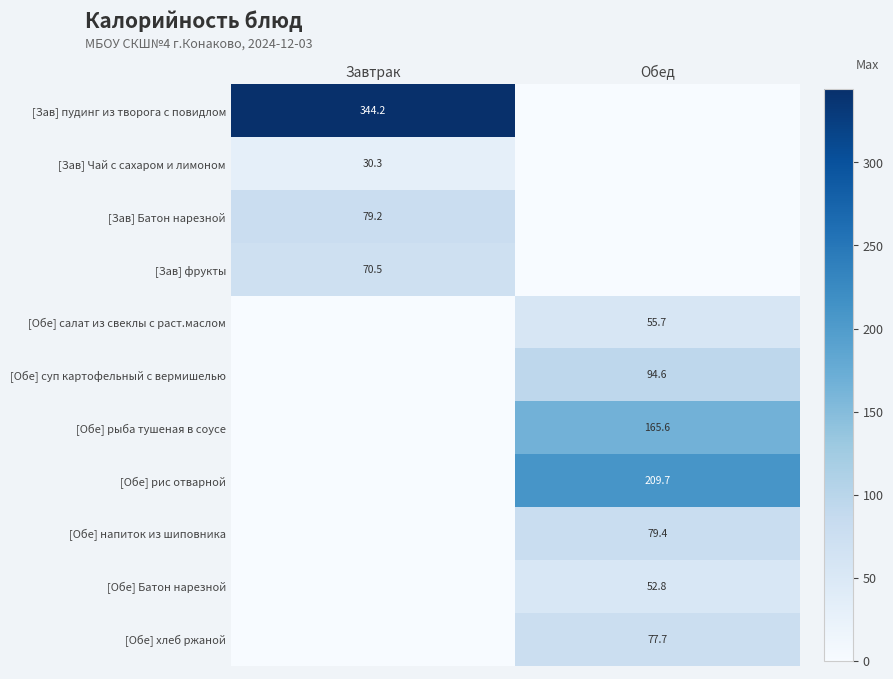

The value of [Обе] хлеб ржаной at Обед is 77.7. True or false?

True